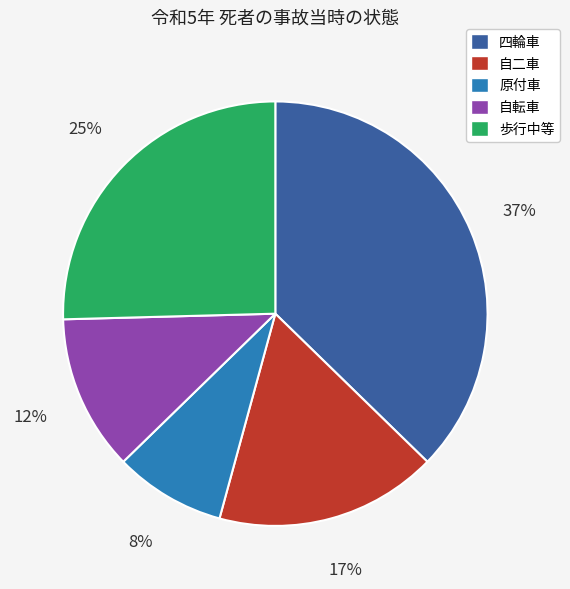

To the nearest percent, what is the combined percentage of 歩行中等 and 四輪車?

63%